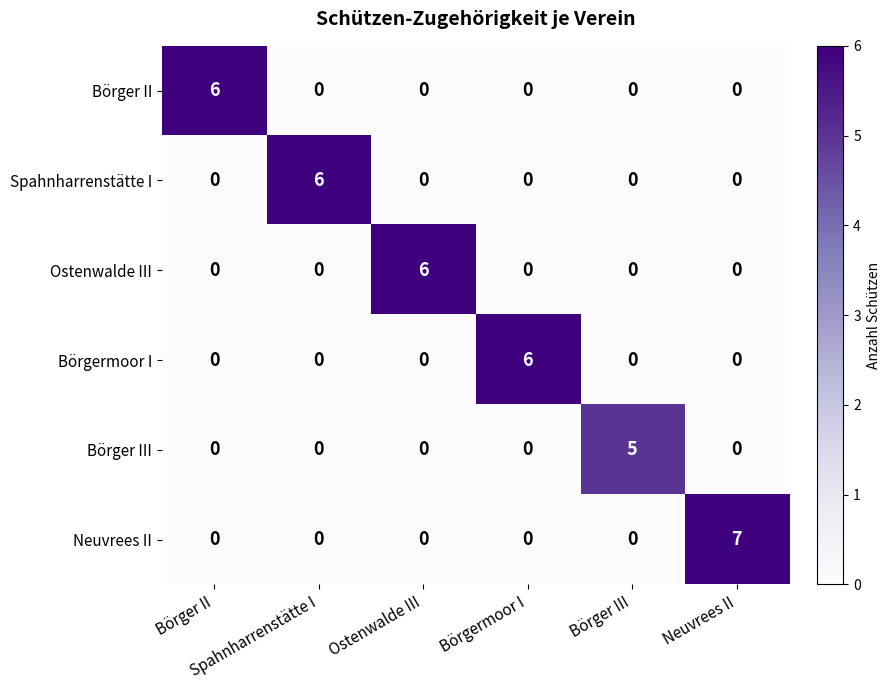

What is the spread (max minus min) of values at Börger II?

6